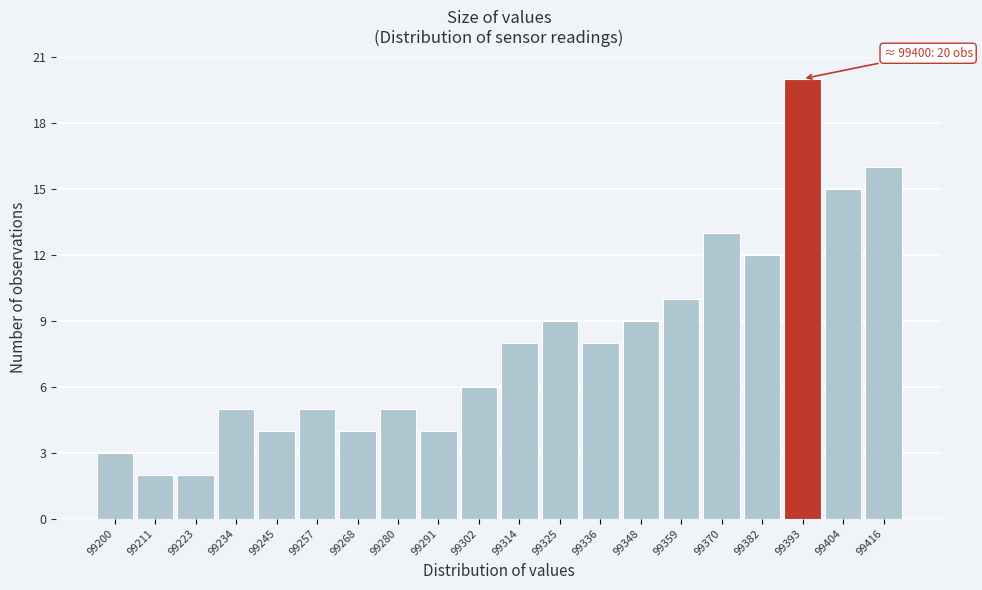

Reading left to right, list all the values displayed in this chart.

3	2	2	5	4	5	4	5	4	6	8	9	8	9	10	13	12	20	15	16